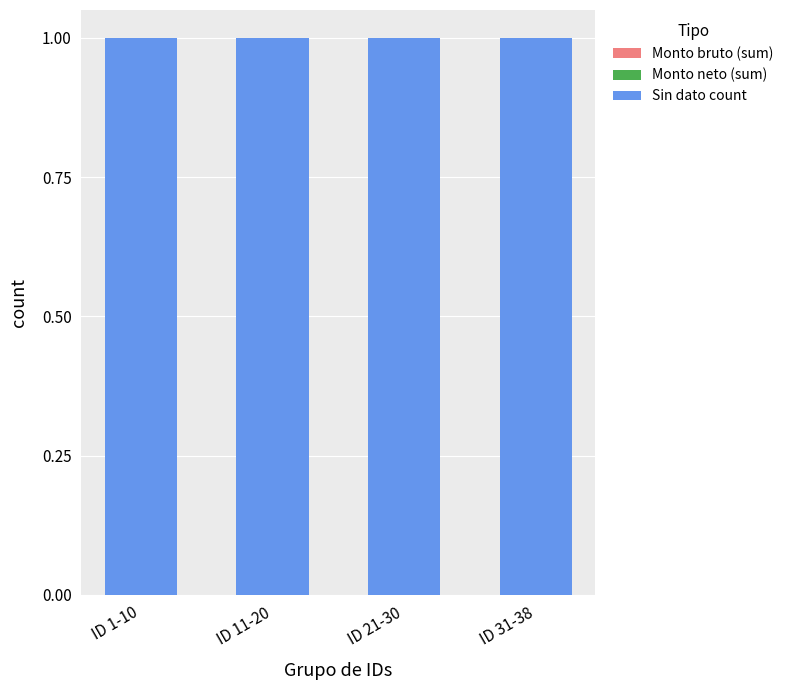

Reading left to right, list all the values displayed in this chart.

Monto bruto (sum): ID 1-10=0	ID 11-20=0	ID 21-30=0	ID 31-38=0
Monto neto (sum): ID 1-10=0	ID 11-20=0	ID 21-30=0	ID 31-38=0
Sin dato count: ID 1-10=1	ID 11-20=1	ID 21-30=1	ID 31-38=1